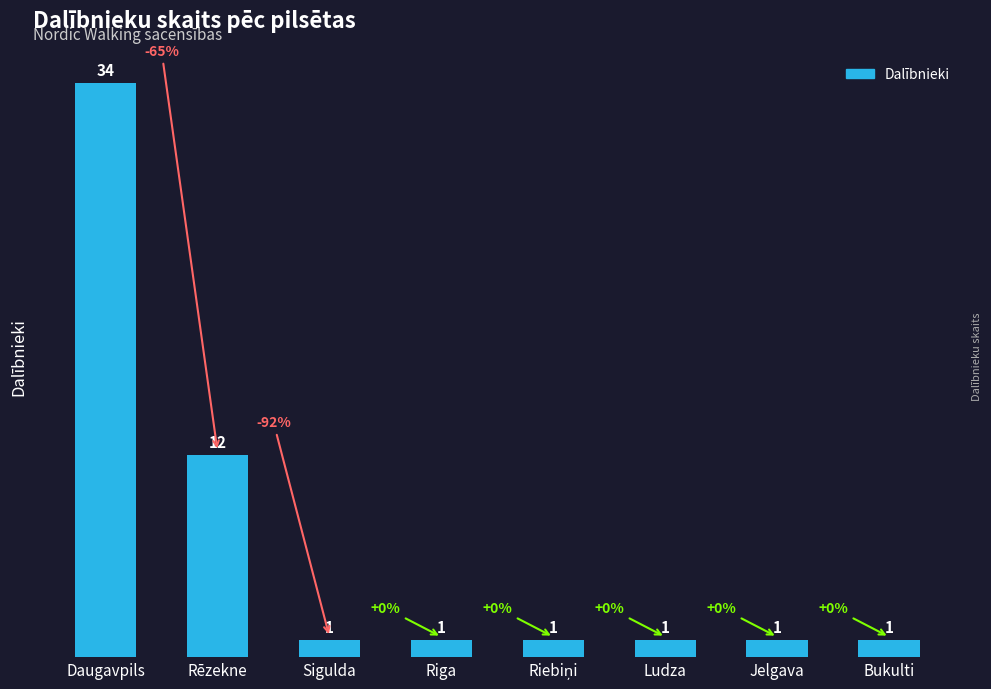

Which has a higher value, Ludza or Daugavpils?

Daugavpils